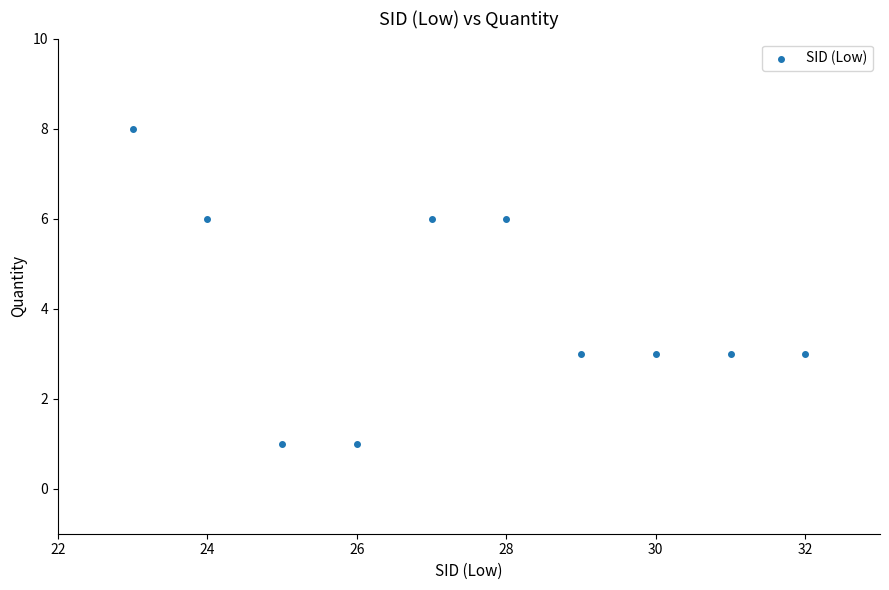

What is the average X value?

28